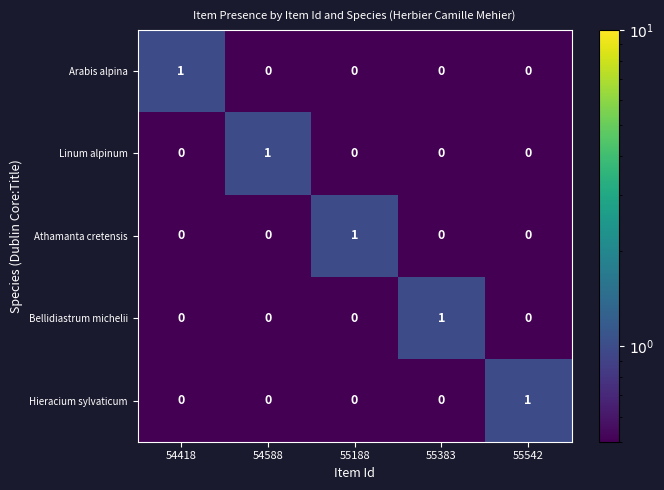

How many Linum alpinum values are between 0 and 1?

5